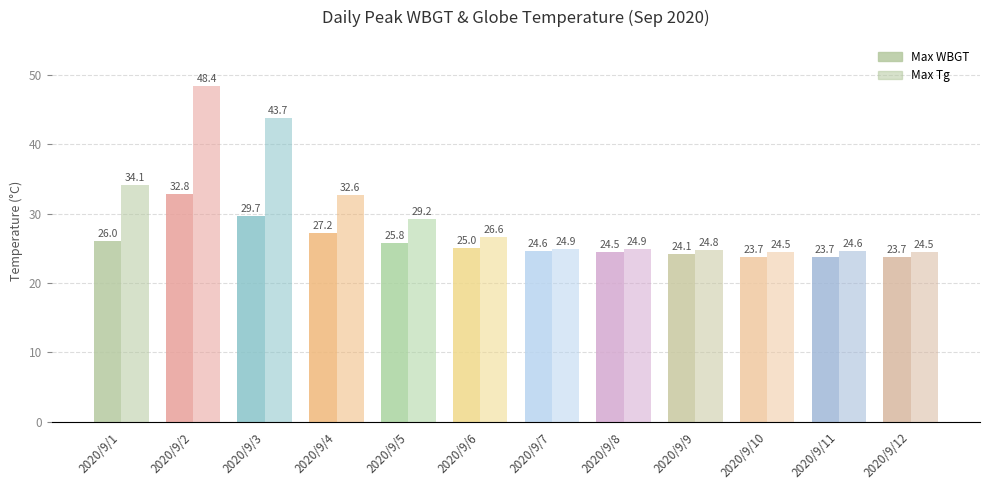

Count the number of data series in this chart.

2